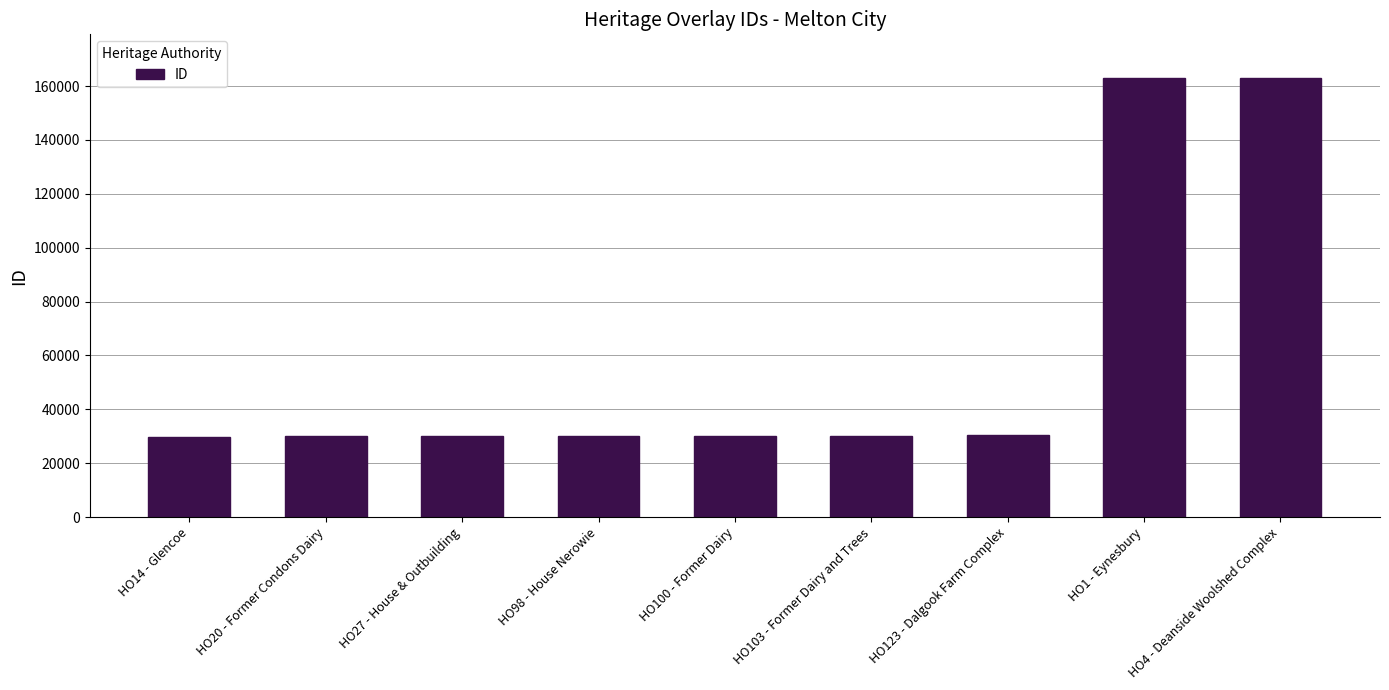

What is the greatest value displayed?

162933